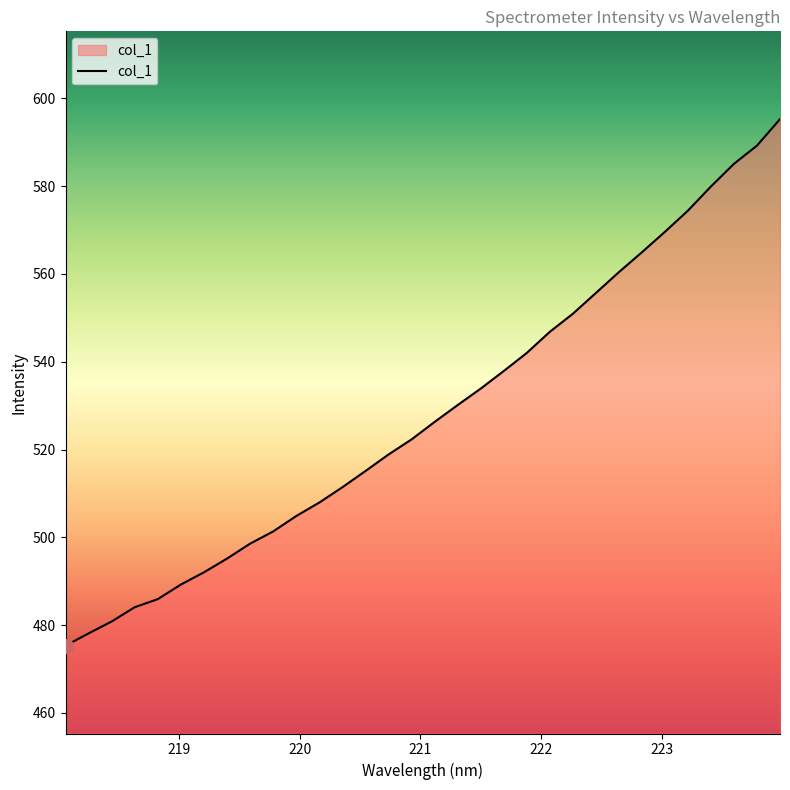

What is the difference between the maximum and minimum values?

119.9